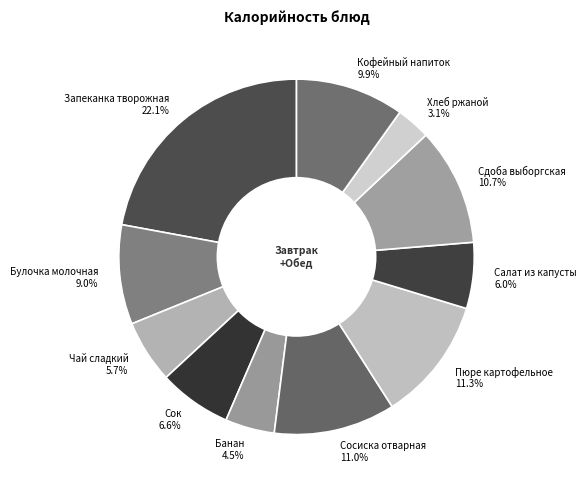

What is the ratio of the value at Сосиска отварная to the value at Булочка молочная?

1.2